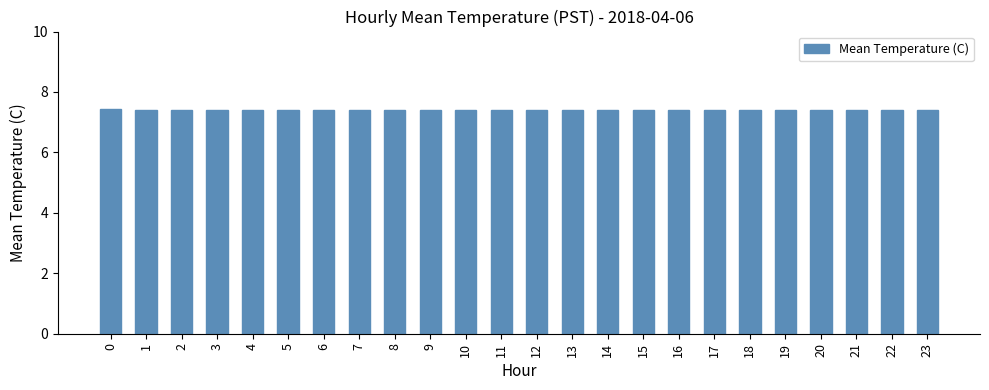

What value does the data have at 12?

7.4